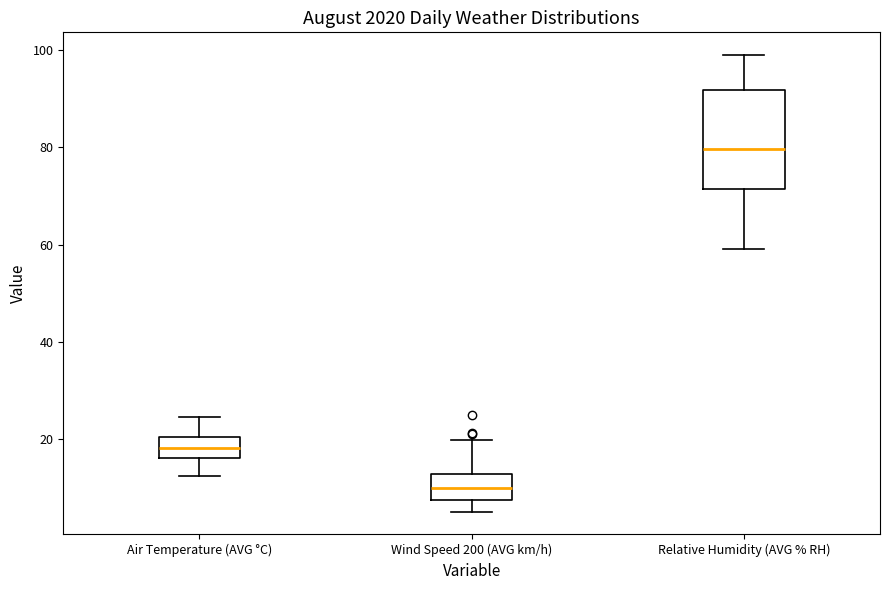

Reading left to right, read every box against the y-axis: the position of its median line, the range the box covers, and the ends of its whiskers. The values are not printed on the chart, so give them approximately, as read against the axis.

Air Temperature (AVG °C): median 18, box 16 to 20, whiskers 12 to 24
Wind Speed 200 (AVG km/h): median 10, box 8 to 12, whiskers 6 to 20
Relative Humidity (AVG % RH): median 80, box 72 to 92, whiskers 60 to 100